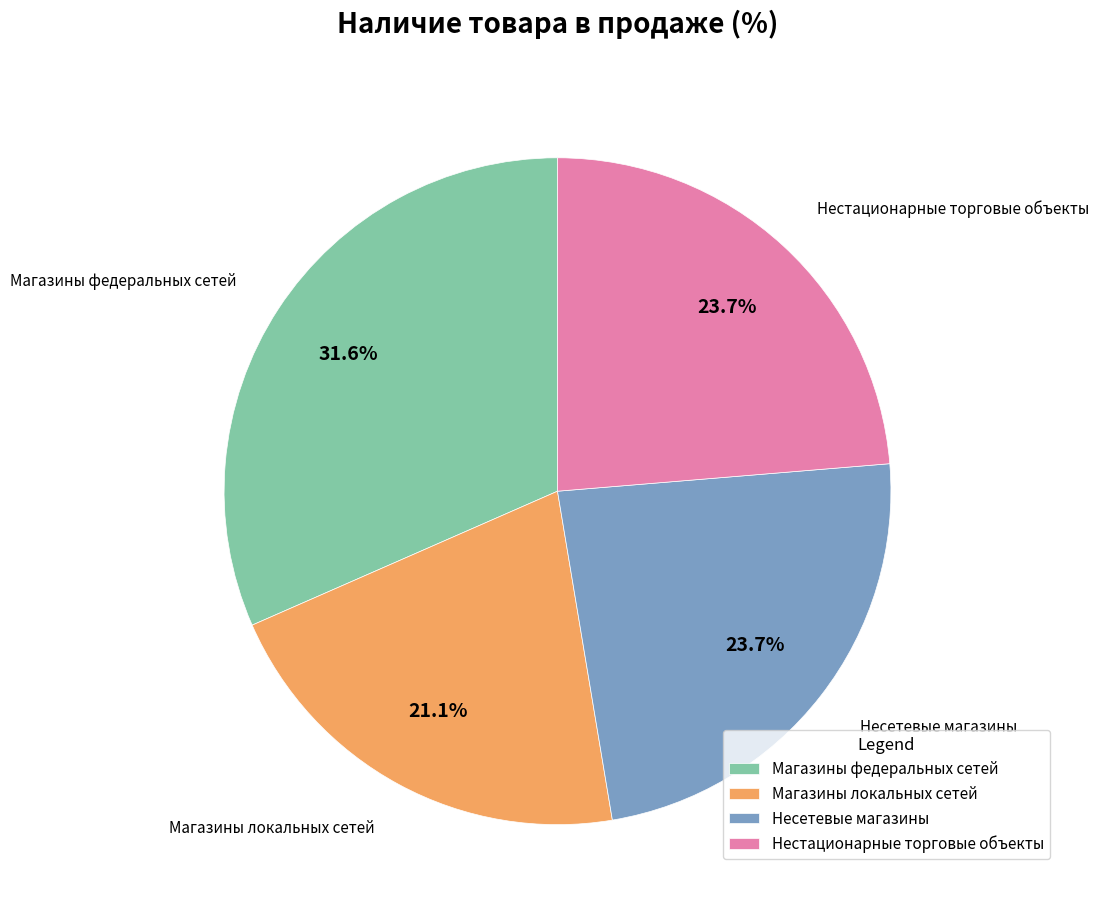

What is the ratio of the value at Магазины локальных сетей to the value at Несетевые магазины?

0.9